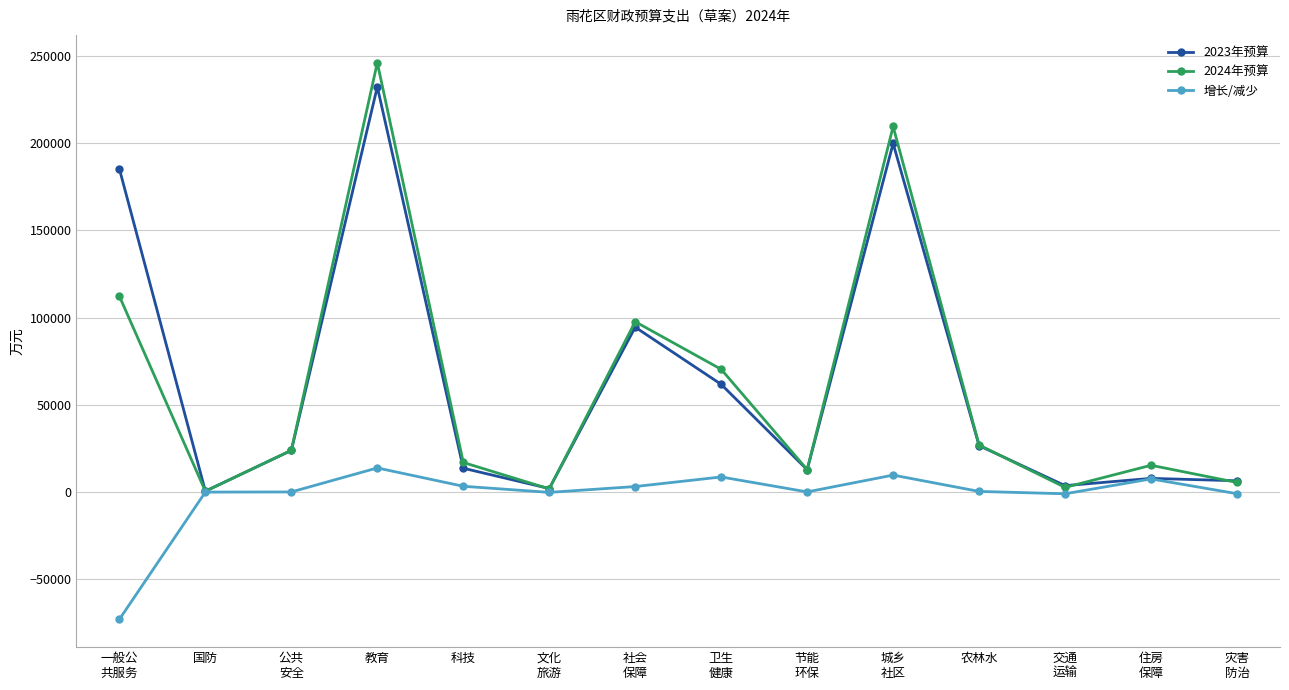

What is the difference between the highest and lowest values at 教育?

232226